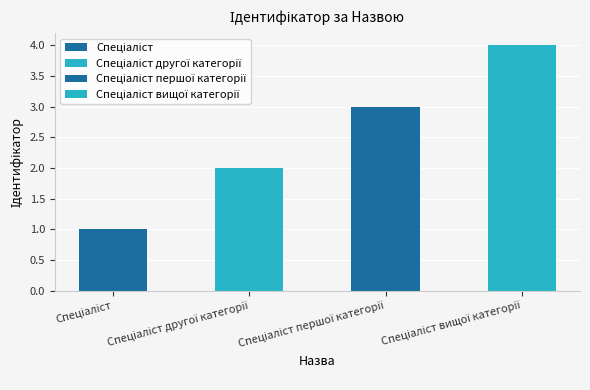

Reading left to right, list all the values displayed in this chart.

Спеціаліст=1	Спеціаліст другої категорії=2	Спеціаліст першої категорії=3	Спеціаліст вищої категорії=4